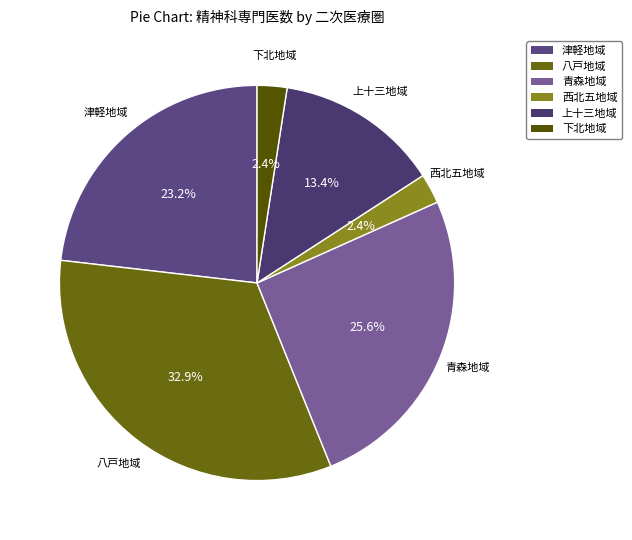

What percentage do 下北地域 and 青森地域 together represent?

28.0%